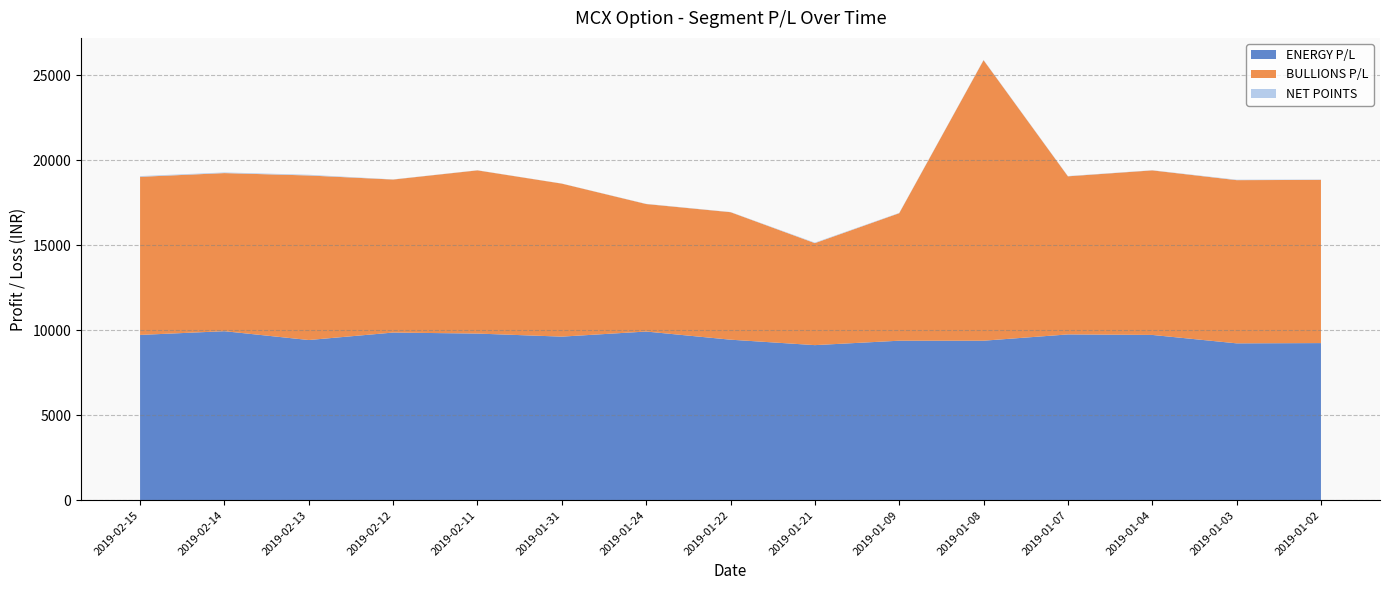

Reading right to left, what are all the values shown in this chart?

ENERGY P/L: 2019-01-02=9240	2019-01-03=9225	2019-01-04=9720	2019-01-07=9750	2019-01-08=9380	2019-01-09=9380	2019-01-21=9120	2019-01-22=9440	2019-01-24=9920	2019-01-31=9620	2019-02-11=9800	2019-02-12=9860	2019-02-13=9420	2019-02-14=9940	2019-02-15=9720
BULLIONS P/L: 2019-01-02=9600	2019-01-03=9600	2019-01-04=9679	2019-01-07=9300	2019-01-08=16500	2019-01-09=7500	2019-01-21=6000	2019-01-22=7500	2019-01-24=7500	2019-01-31=9000	2019-02-11=9600	2019-02-12=9000	2019-02-13=9680	2019-02-14=9300	2019-02-15=9300
NET POINTS: 2019-01-02=20	2019-01-03=27	2019-01-04=11	2019-01-07=17	2019-01-08=18	2019-01-09=18	2019-01-21=30	2019-01-22=12	2019-01-24=12	2019-01-31=7	2019-02-11=9	2019-02-12=10	2019-02-13=42	2019-02-14=38	2019-02-15=43